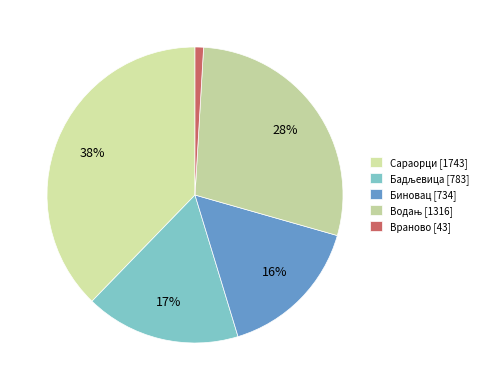

The Биновац slice represents 16% of the pie. True or false?

True